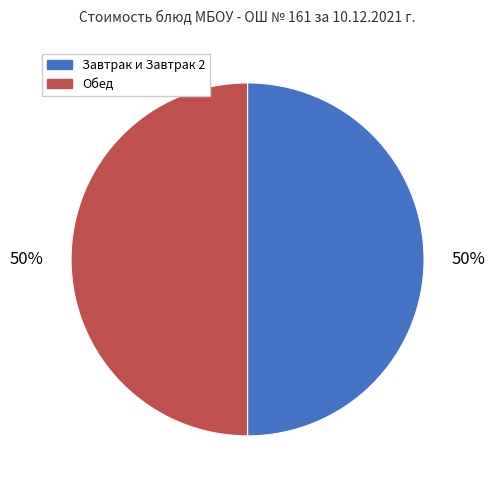

To the nearest percent, what is the average slice percentage?

50%